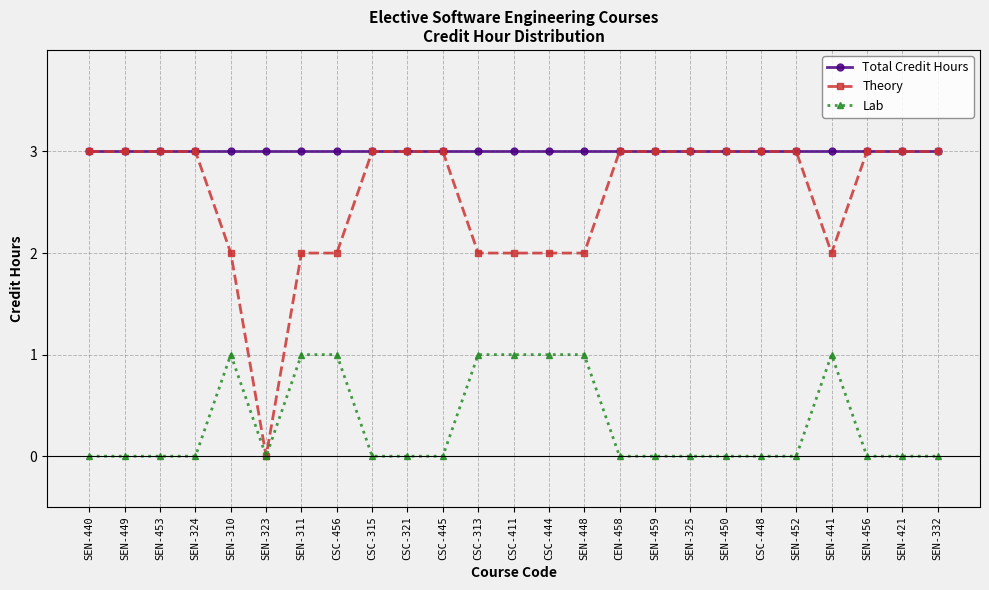

What is the sum of all Lab values?

8